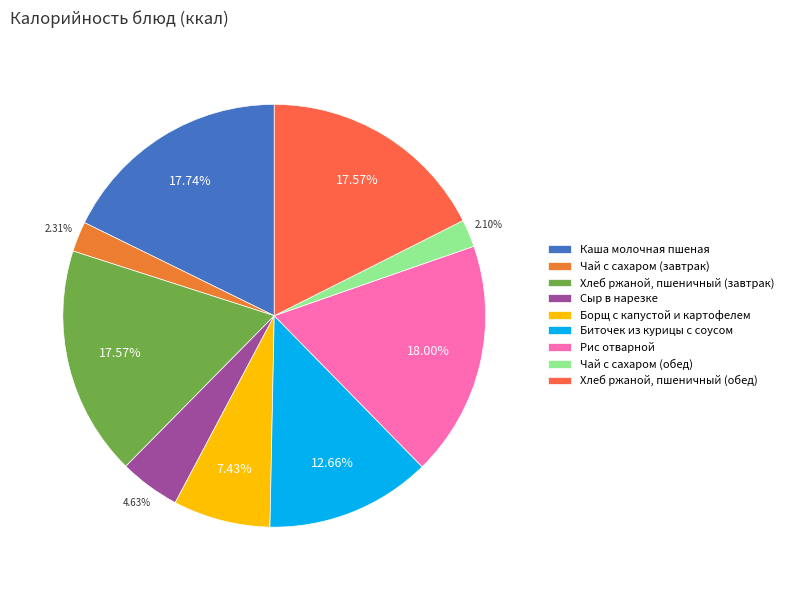

To the nearest percent, what is the difference between the Рис отварной and Борщ с капустой и картофелем slice percentages?

11%